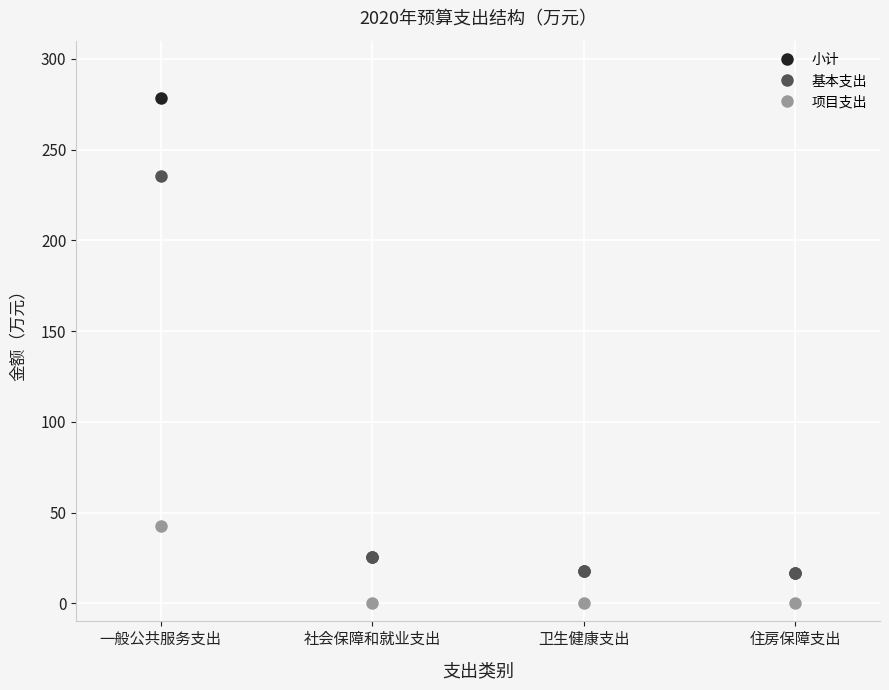

What is the value of the 项目支出 point at the 1st from the left?

42.6